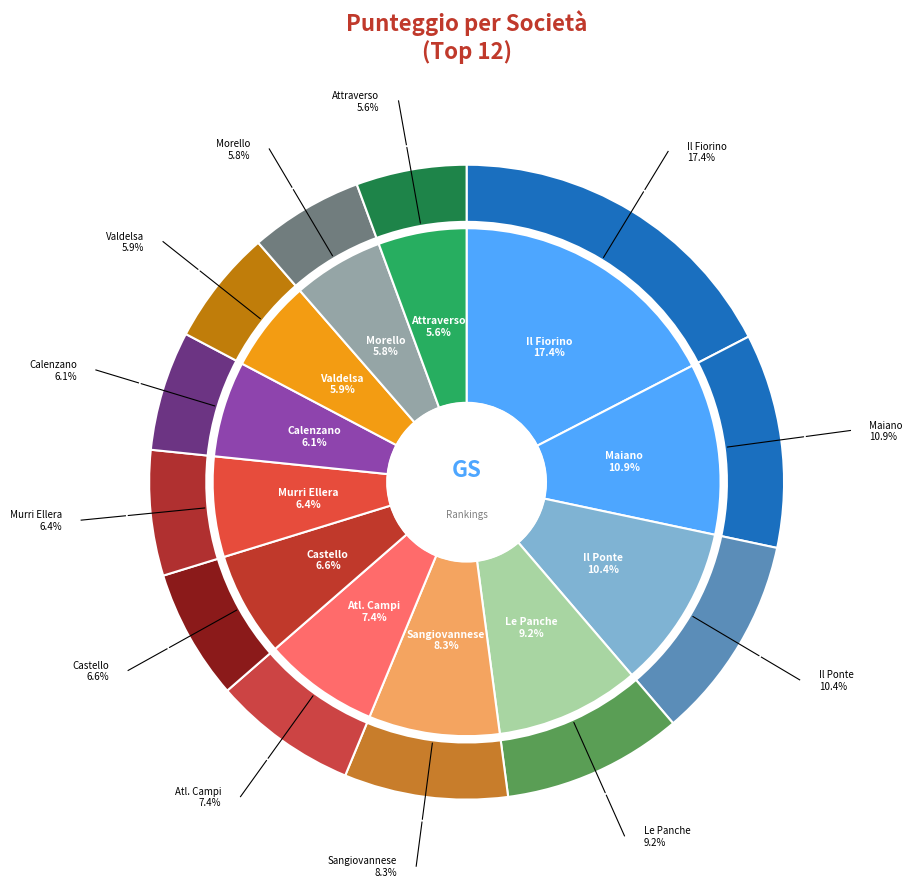

Rank the categories by value from lowest to highest.

Attraverso Running ASD, ASD Morello Runners, G.S. Valdelsa Runners, A.S.D. Atletica Calenzano, Pol. R. Murri Ellera, Atletica Castello, ASD Atletica Campi, Atl. Sangiovannese 1967, GS Le Panche Castelquarto A.s.d, Il Ponte Scandicci A.S.D. Podistica, G.S. Maiano, G.S. Il Fiorino A.S.D.